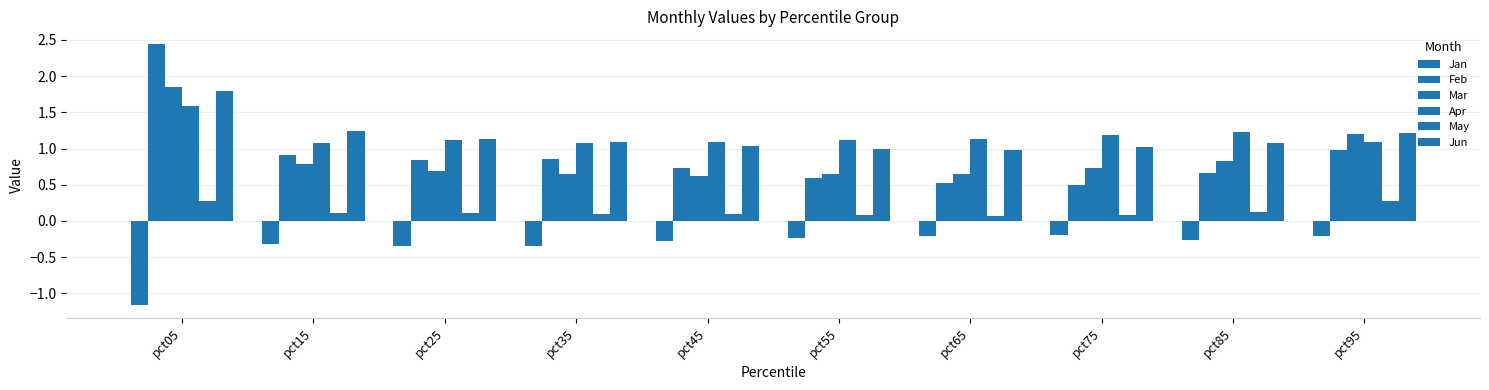

Which series has the largest total across all categories?

Apr